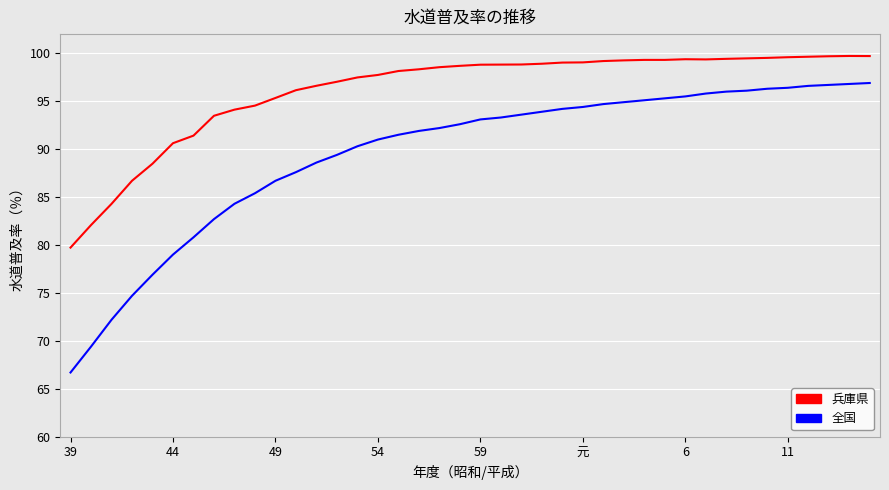

List the series in order of their peak value, lowest first.

全国, 兵庫県